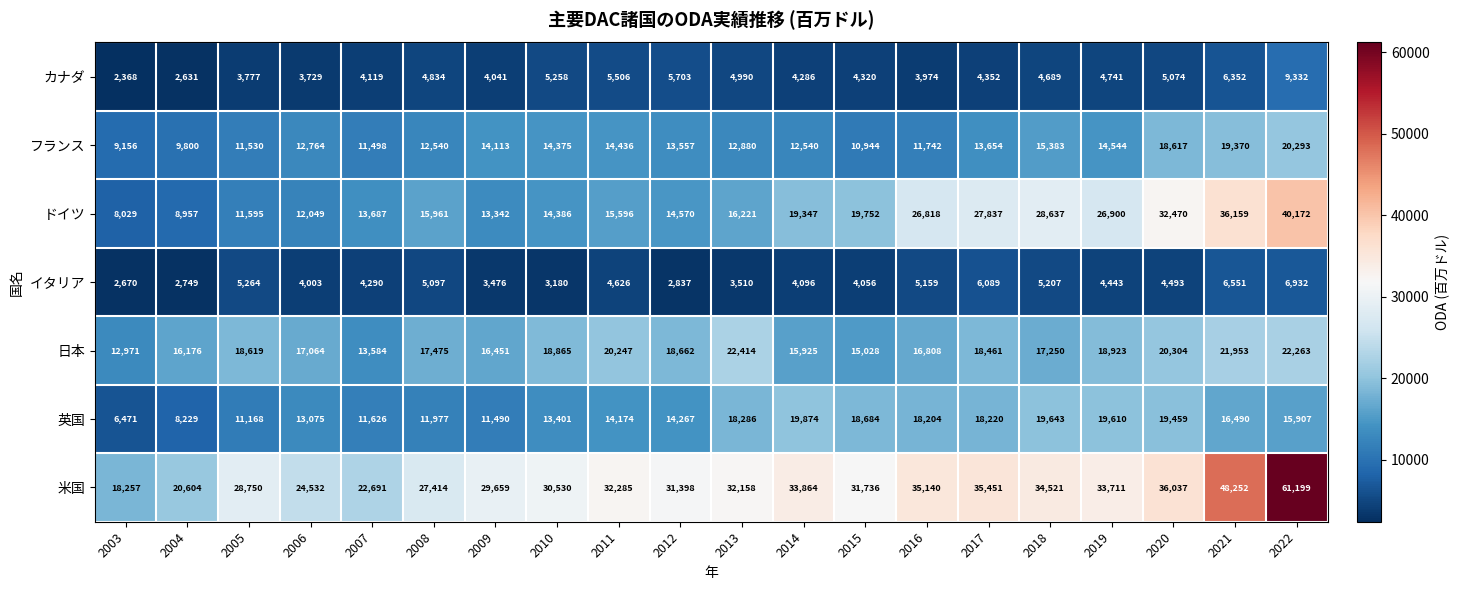

Is it true that フランス equals 14375 at 2010?

True